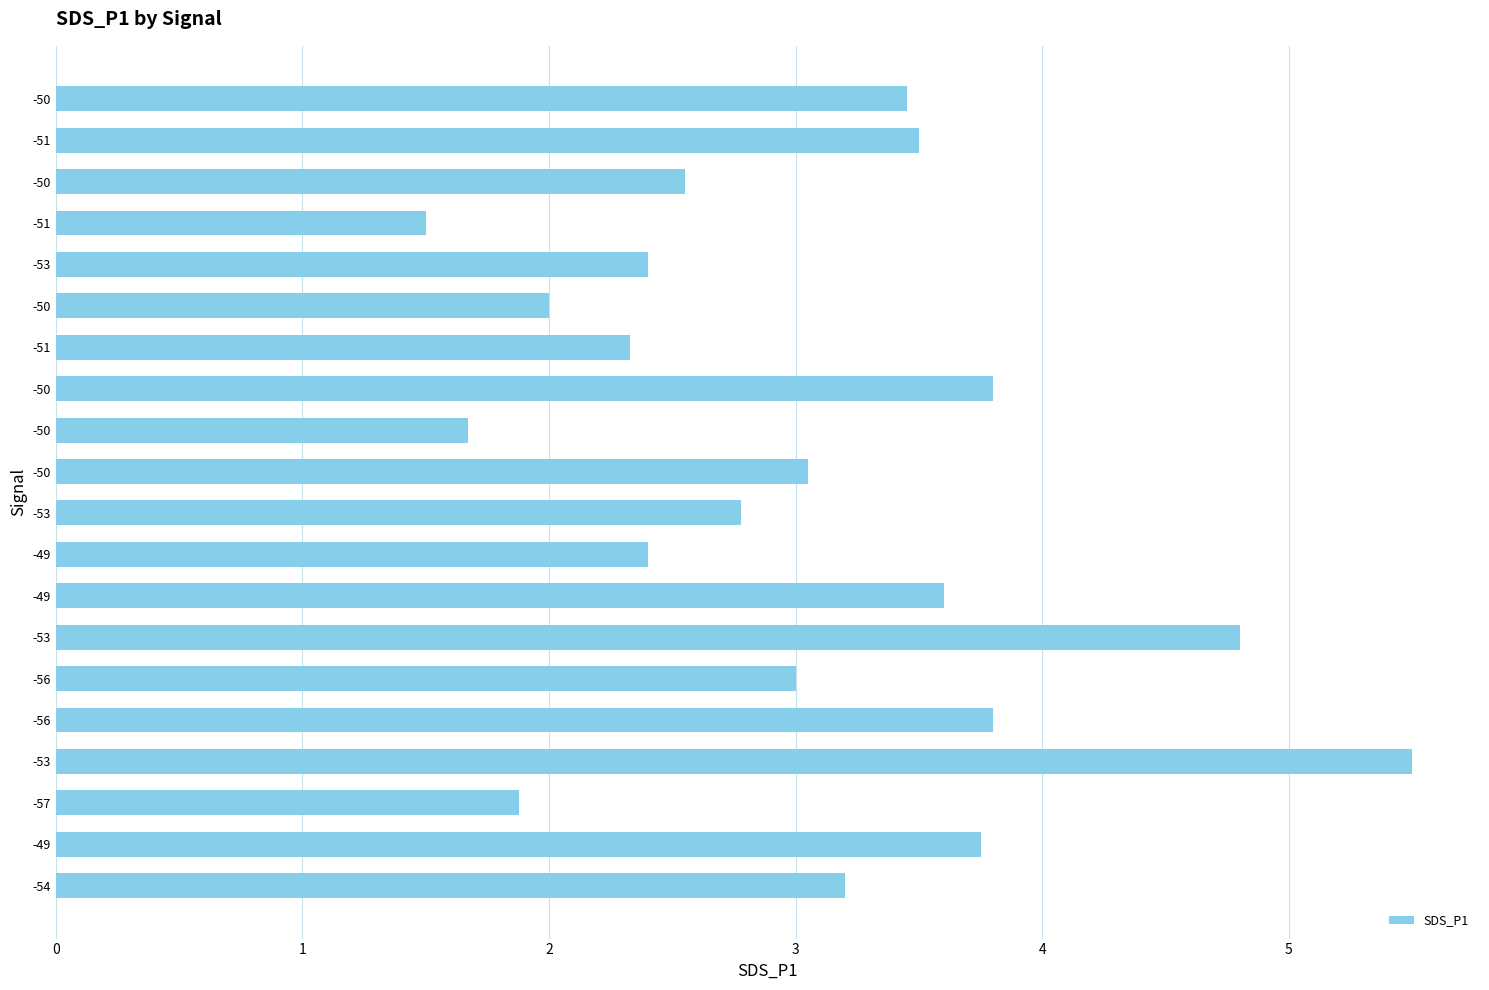

How many bars are there in total?

20